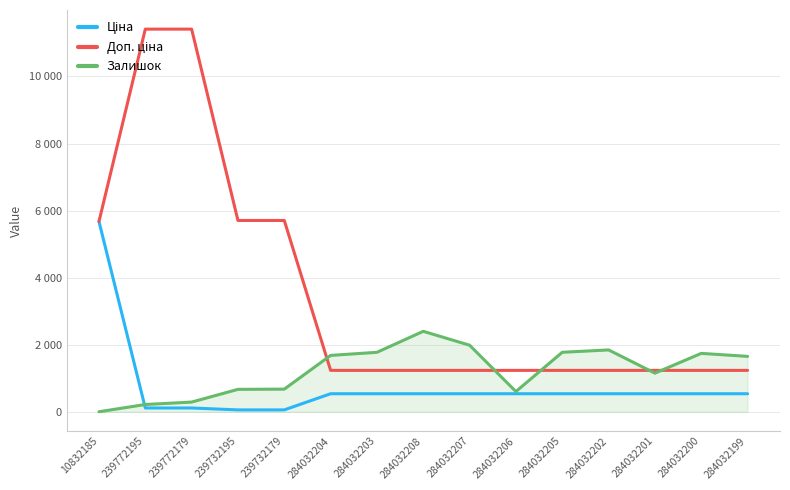

Between 284032200 and 284032204, which is larger?

284032200